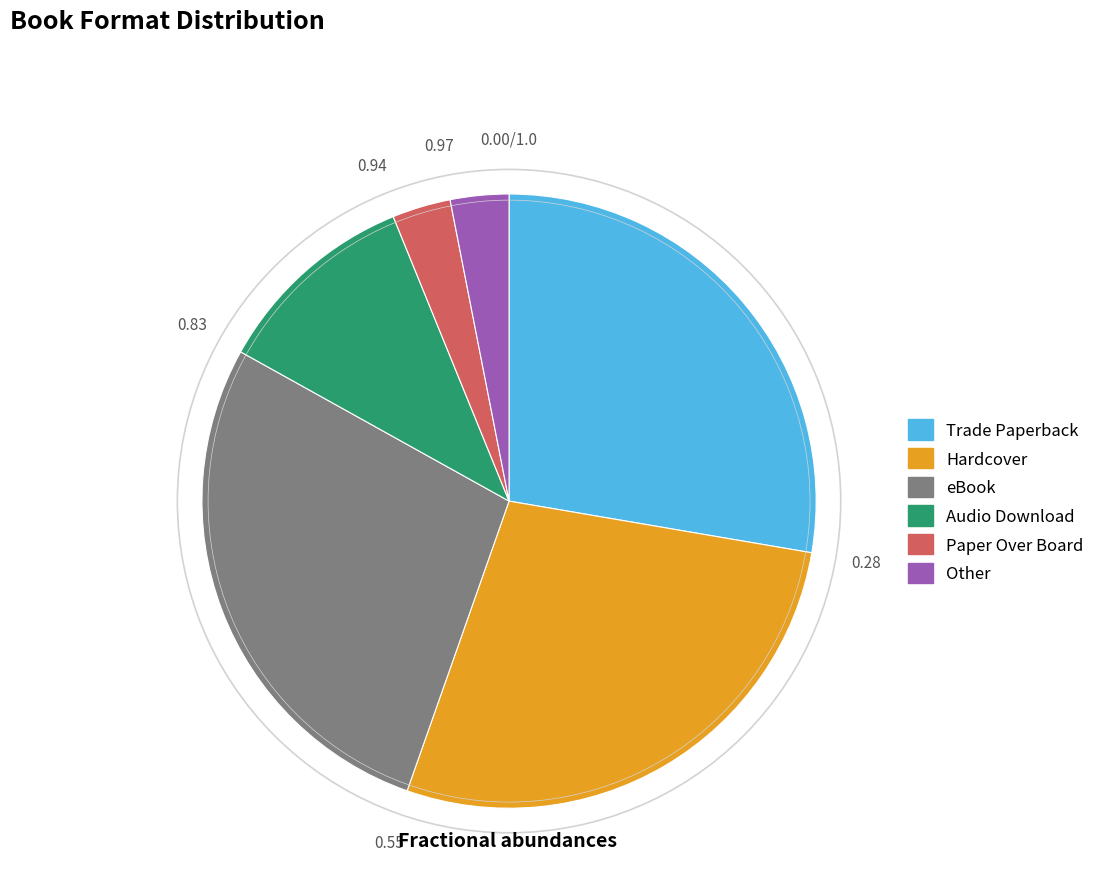

Do eBook and Paper Over Board together represent more than half of the pie?

No